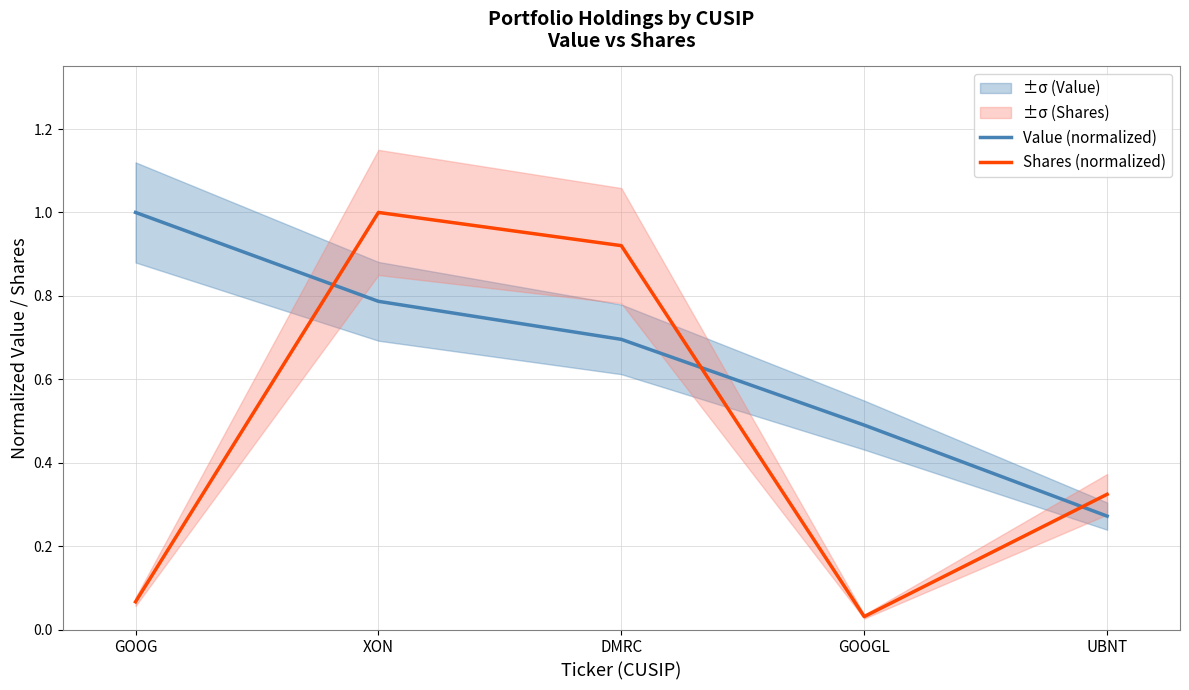

In Shares (normalized), how many points are lower than both neighbors (excluding endpoints)?

1